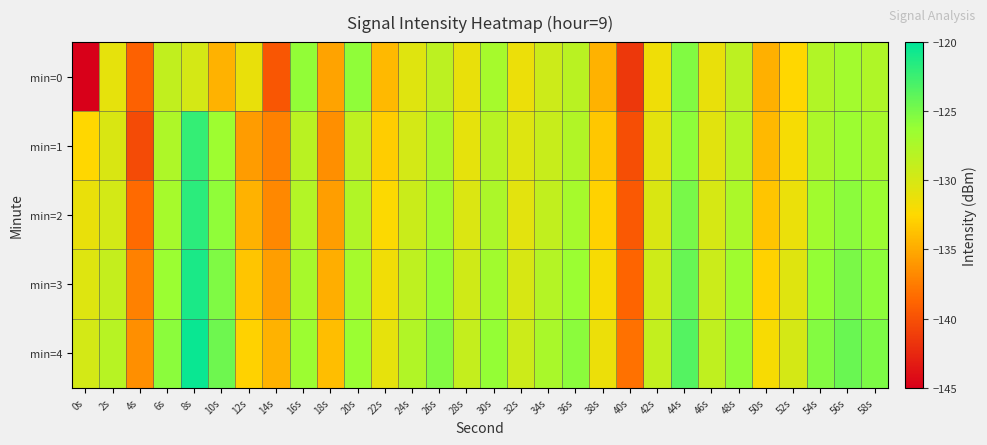

Which series has the largest range (max minus min)?

min=0